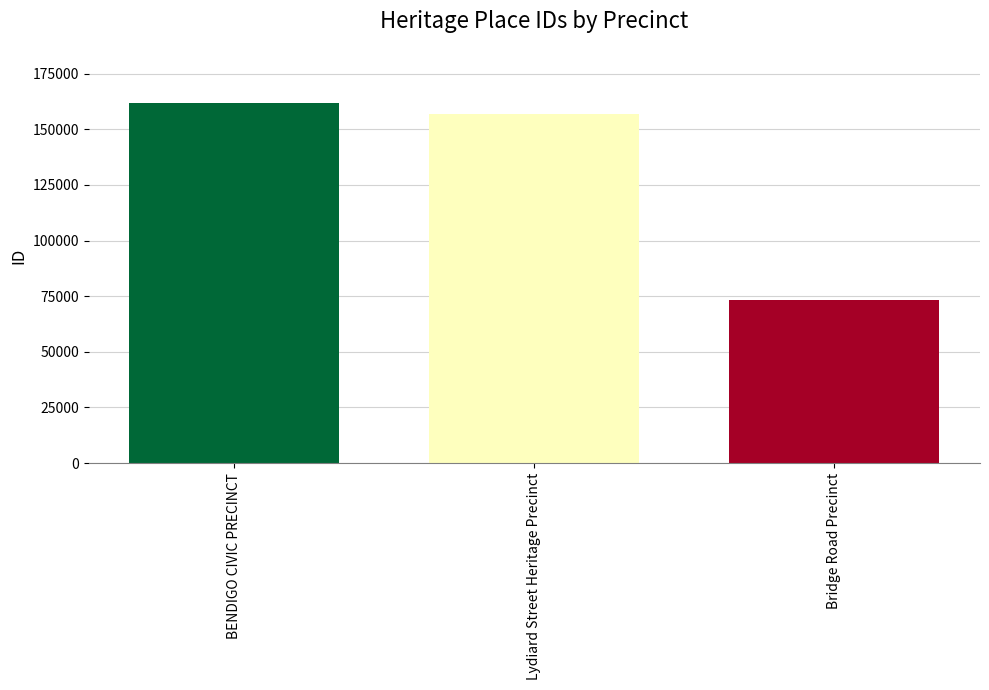

True or false: the data shows 73426 at Bridge Road Precinct.

True